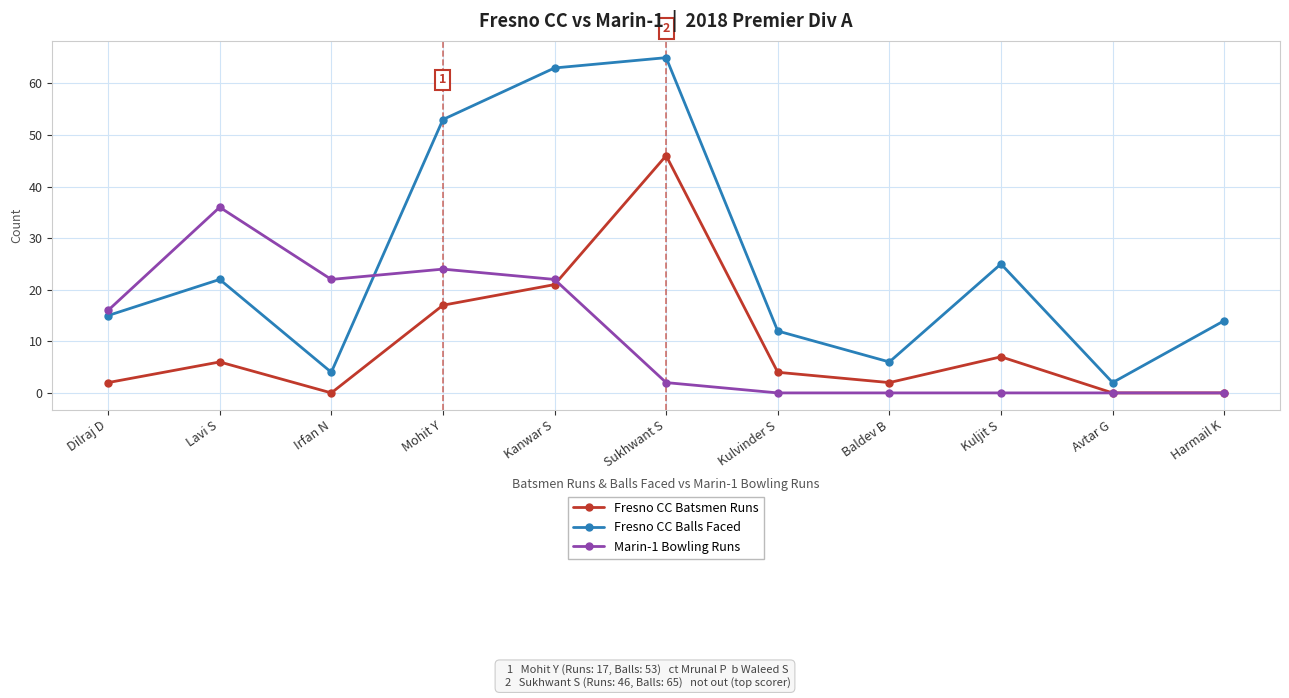

Count the number of categories in the chart.

11